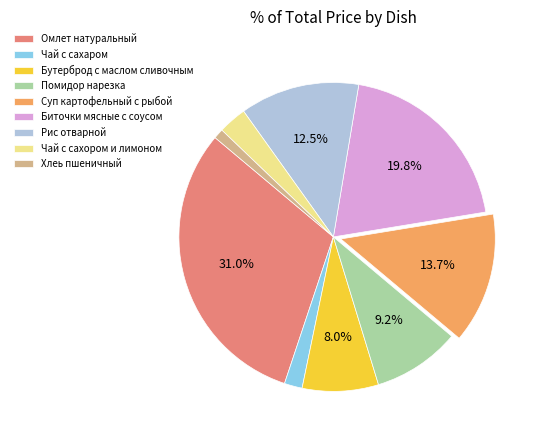

What percentage is the Хлеь пшеничный slice, to the nearest percent?

1%